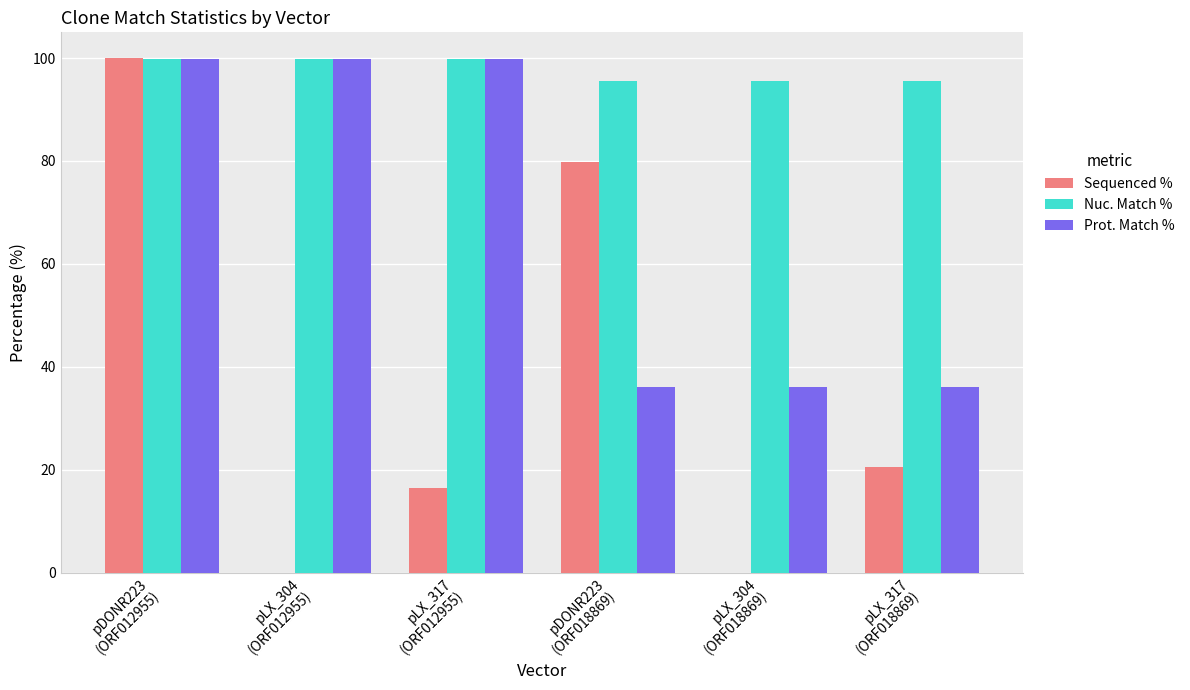

Which series has the largest total across all categories?

Nuc. Match %